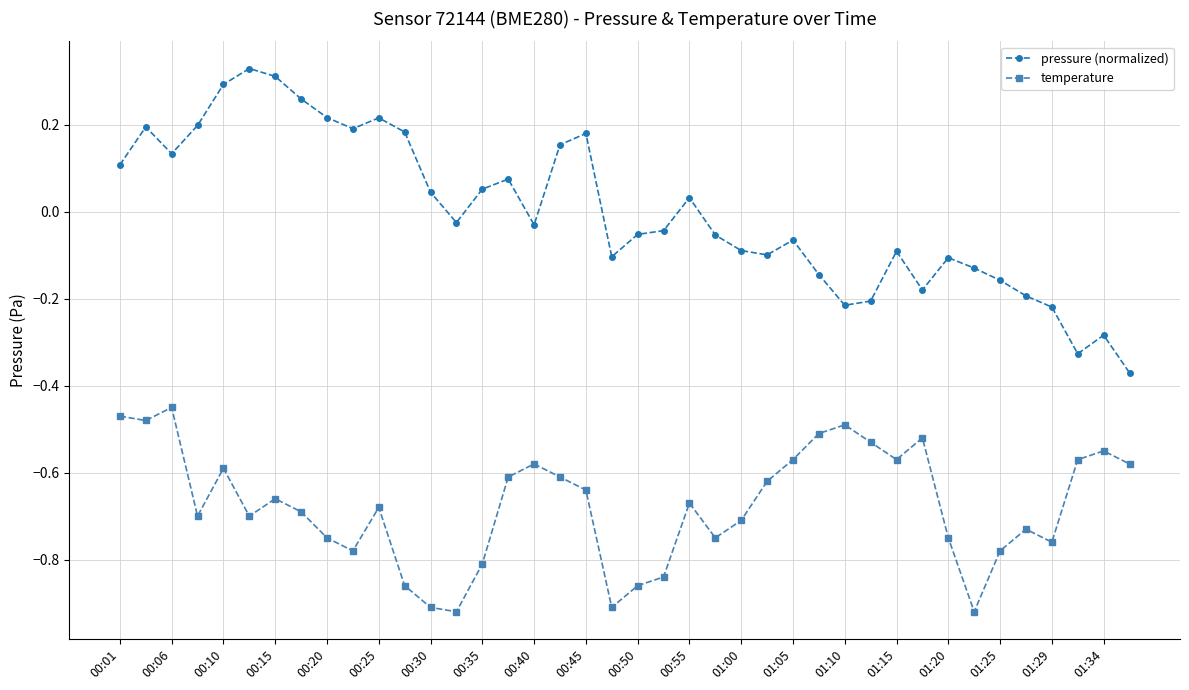

True or false: pressure (normalized) has more than 0 points higher than both neighbors.

True